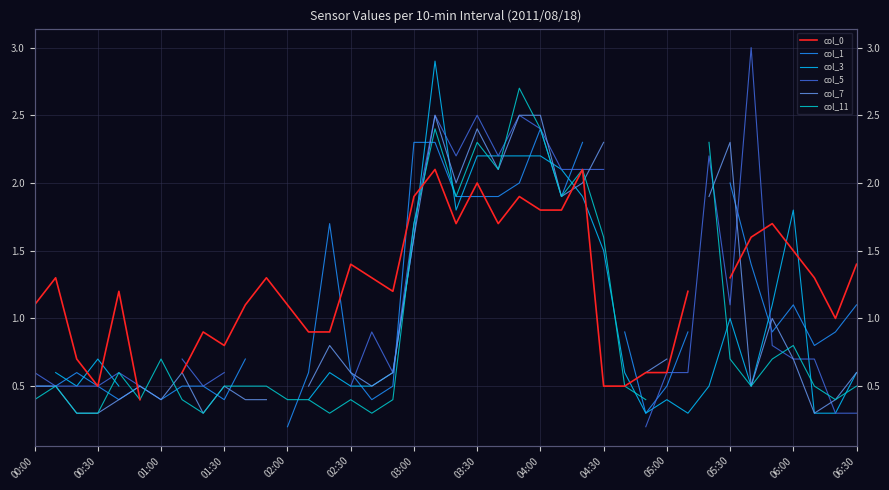

True or false: col_7 and col_0 intersect in this chart.

True